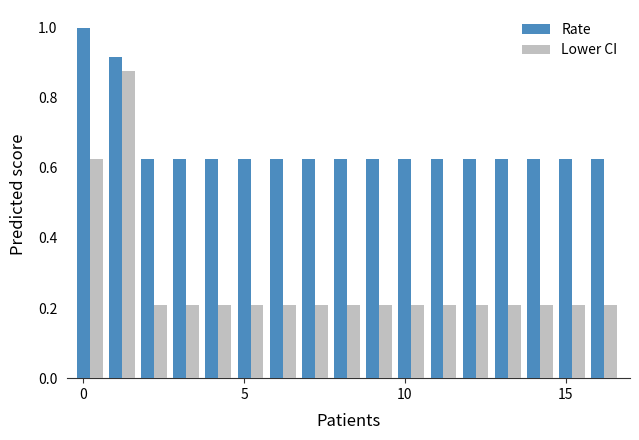

What is the average value of the Rate series?

0.7